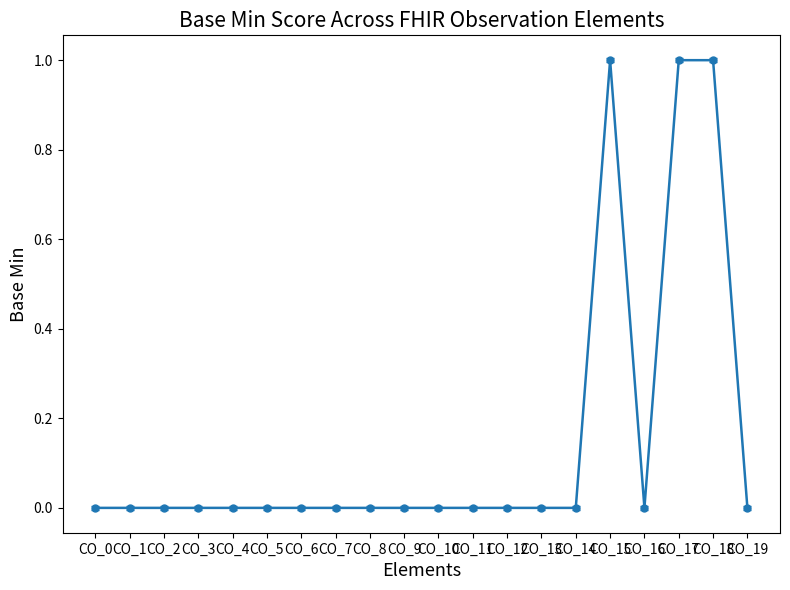

What is the change in value from CO_16 to CO_17?

+1